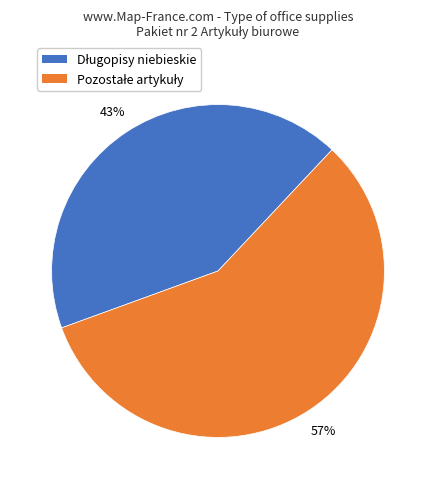

Is there a majority slice in this chart?

Yes